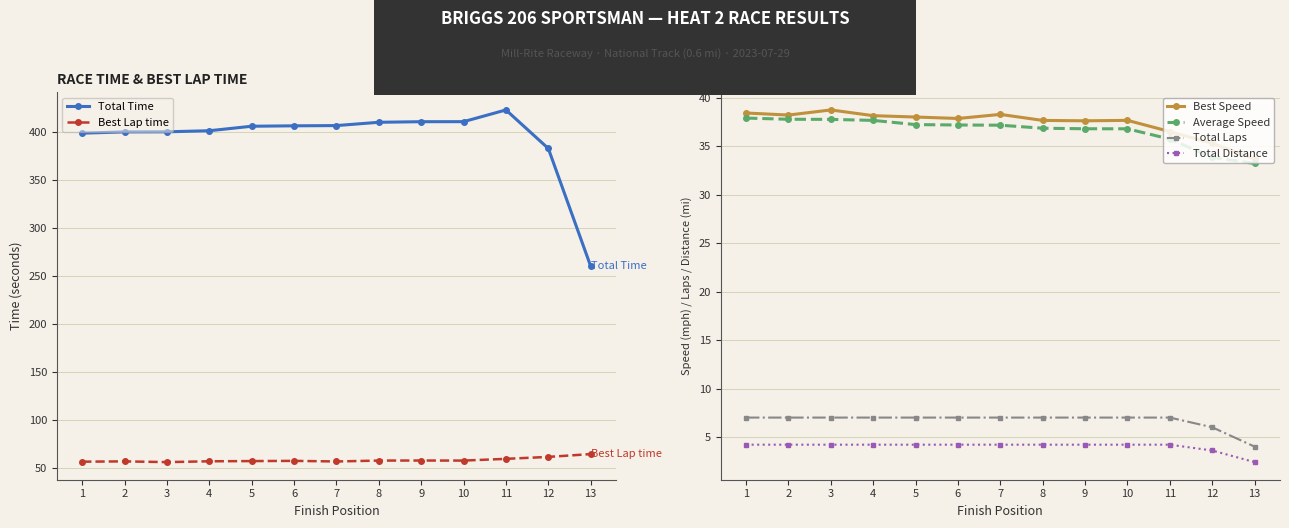

The value of Best Lap time at 5 is 92.2. True or false?

False